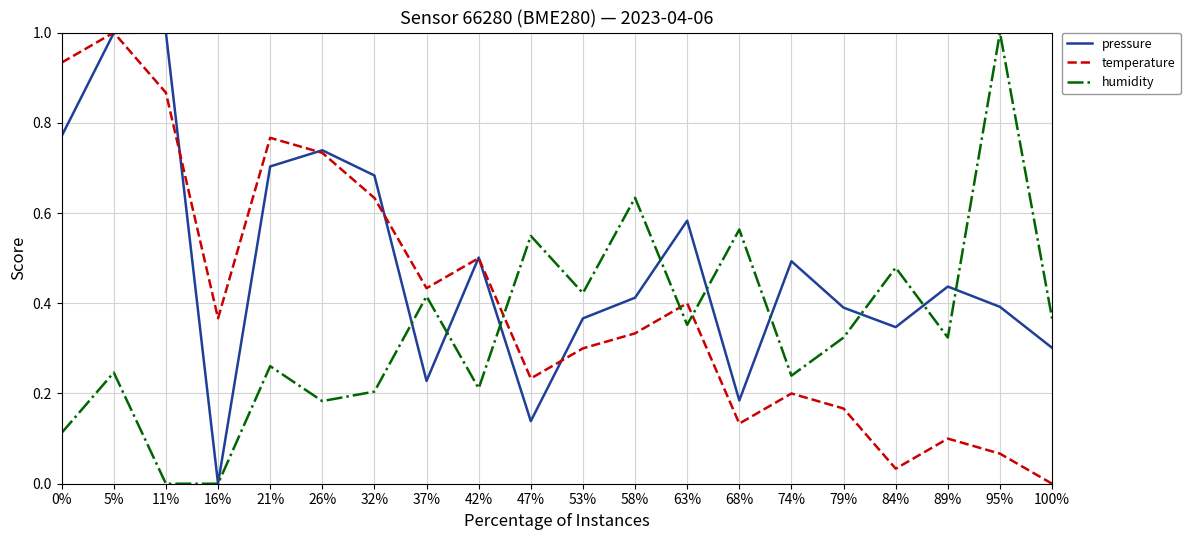

How many series are shown in this chart?

3